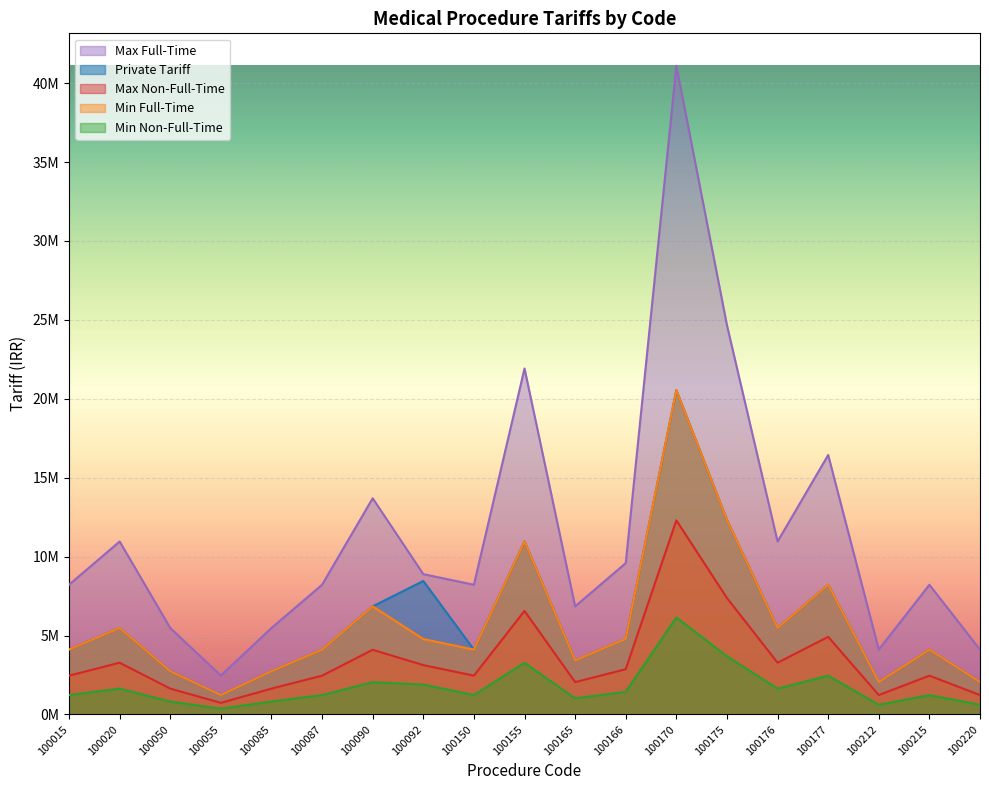

What is the maximum value for Min Non-Full-Time?

6150000